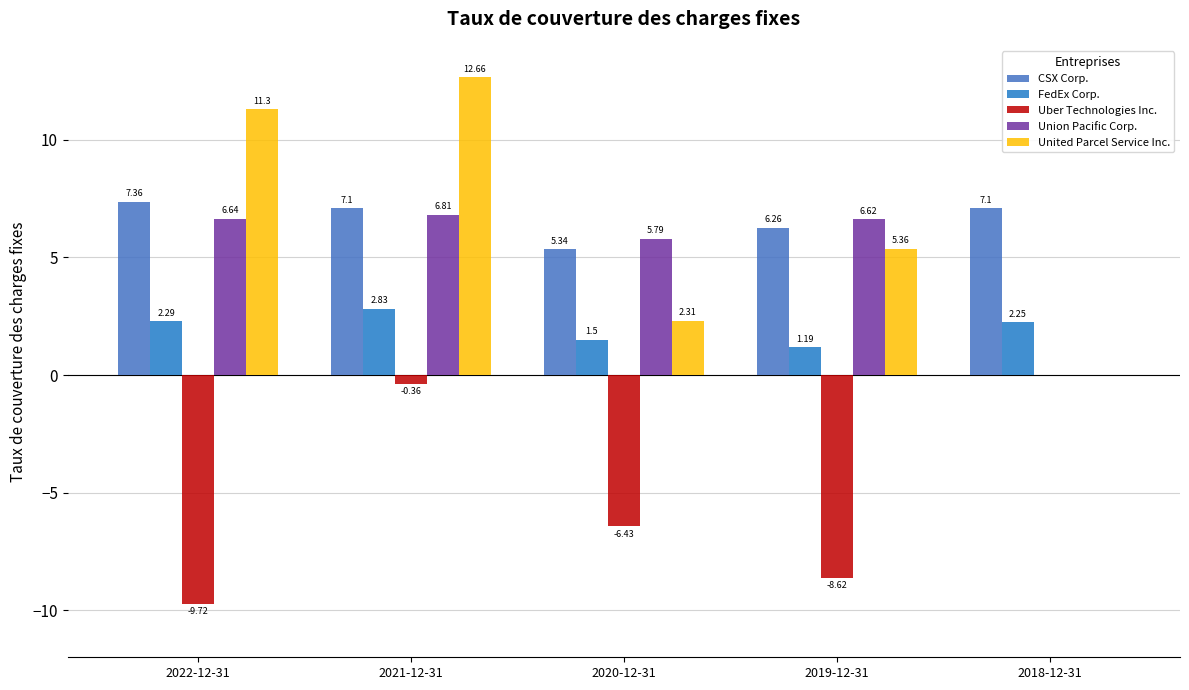

What are all the series names shown in the legend?

CSX Corp., FedEx Corp., Uber Technologies Inc., Union Pacific Corp., United Parcel Service Inc.